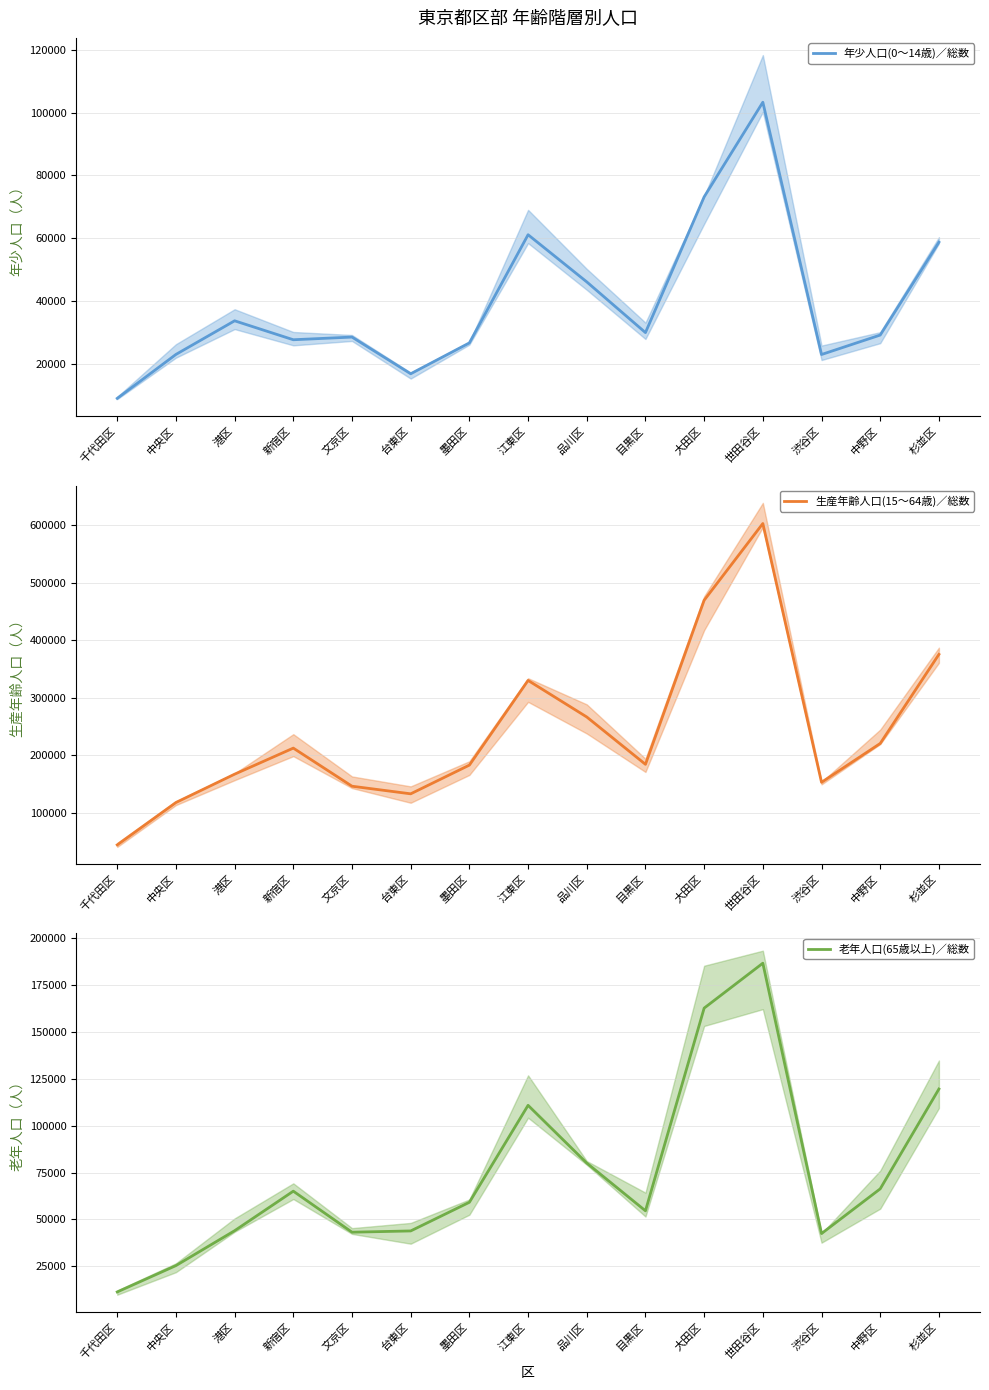

The value of 年少人口(0～14歳)／総数 at 港区 is 20214. True or false?

False